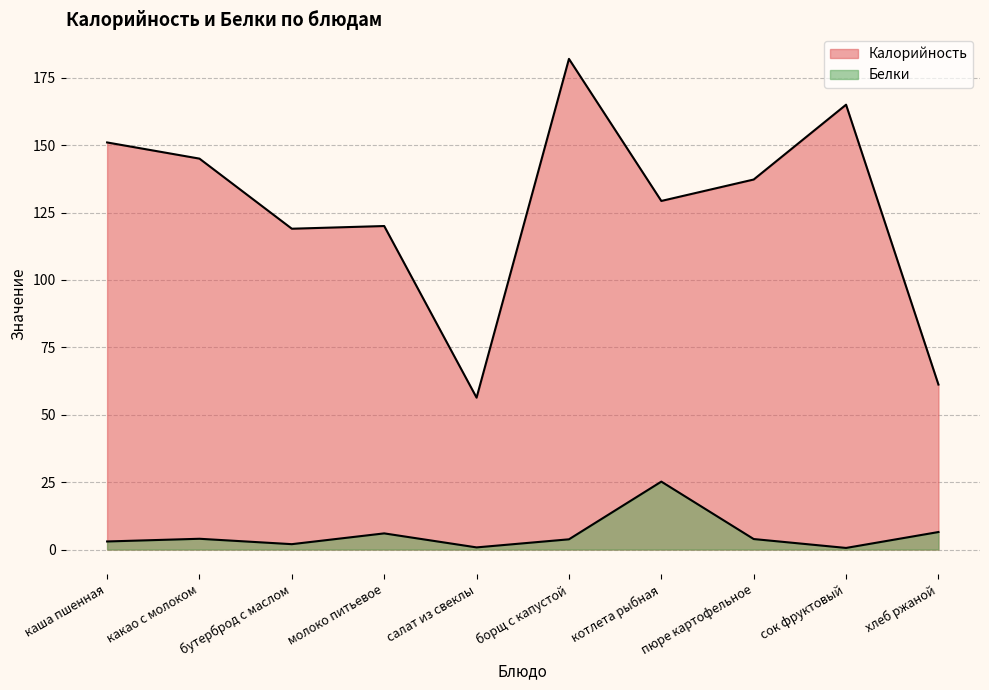

The value of Калорийность at молоко питьевое is 156.8. True or false?

False